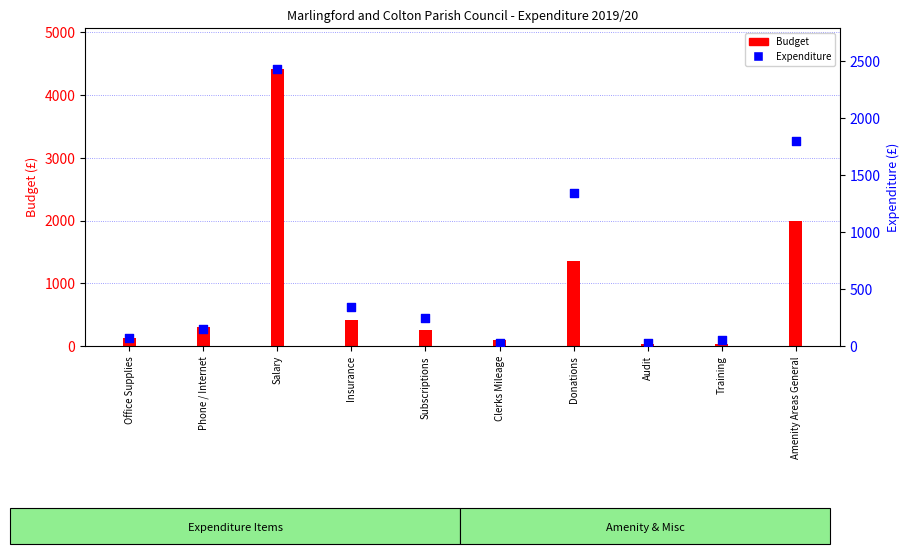

What are all the series names shown in the legend?

Budget, Expenditure